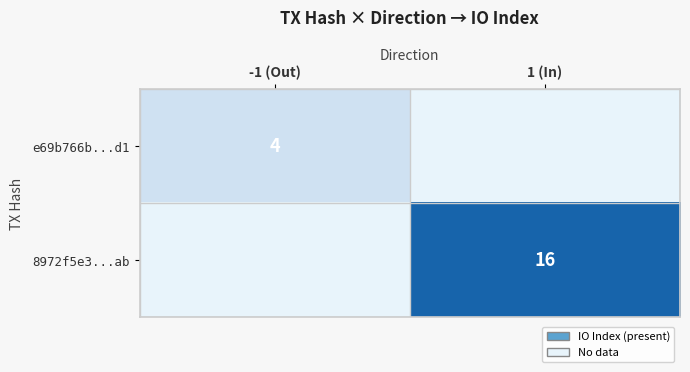

Is it true that e69b766b...d1 equals 4 at -1 (Out)?

True